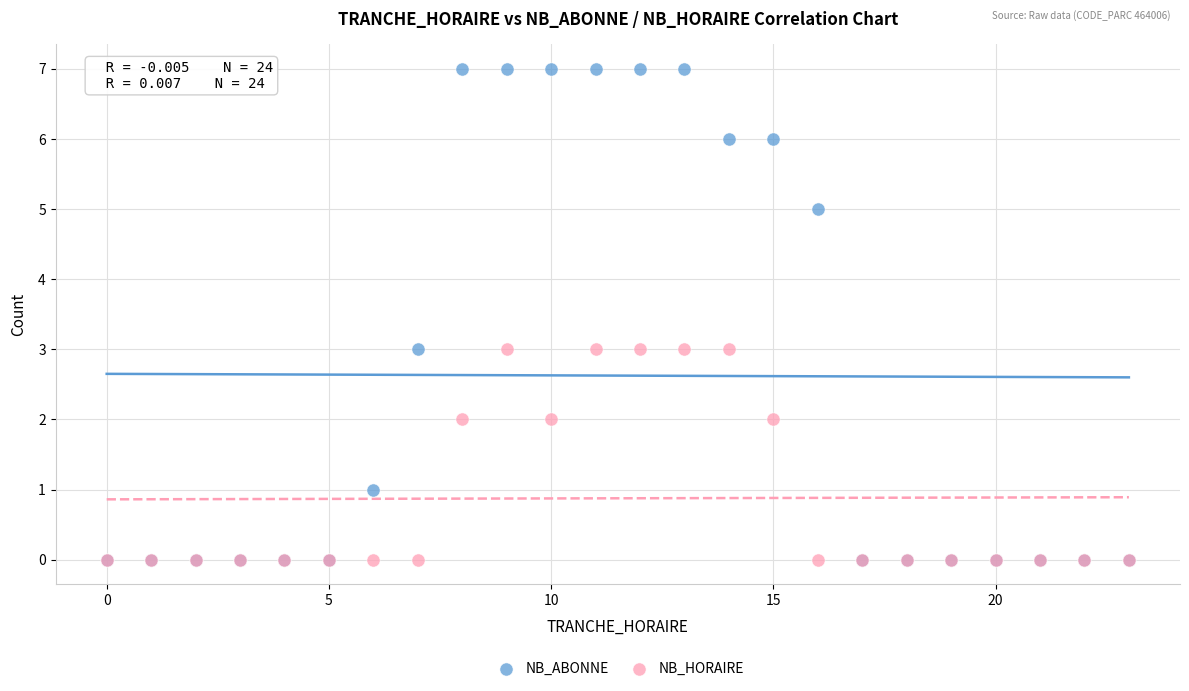

Which series has the largest Y range (max minus min)?

NB_ABONNE